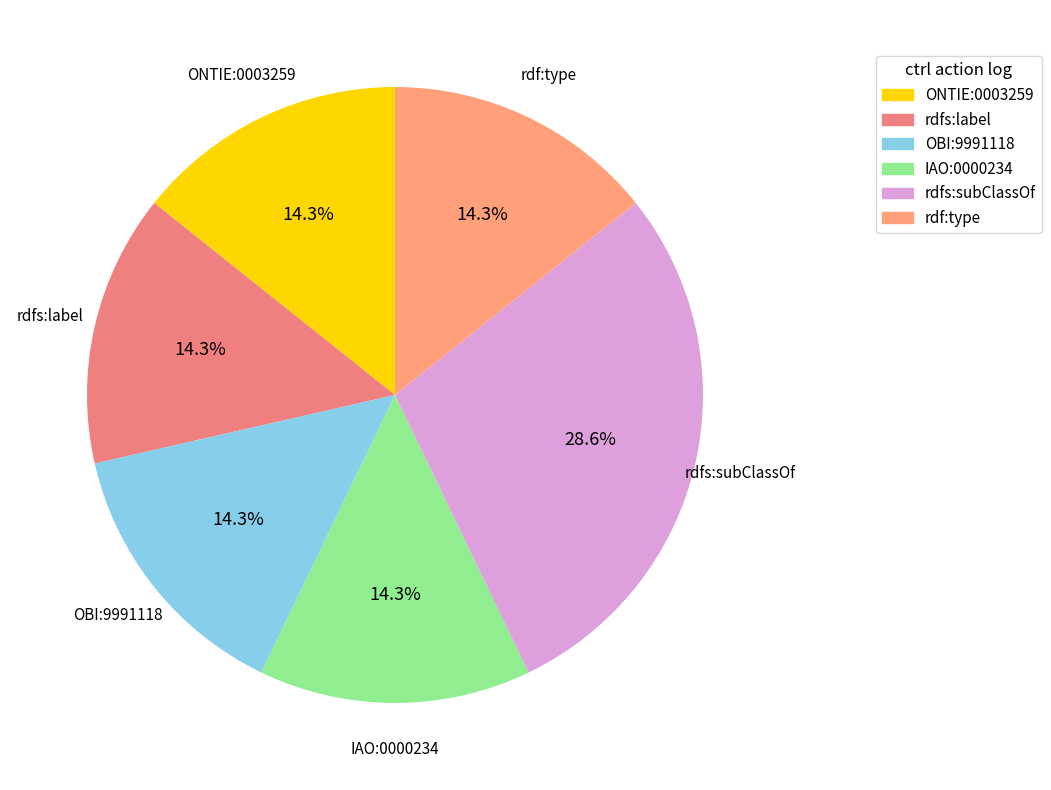

Combined, do ONTIE:0003259 and IAO:0000234 account for over 50%?

No